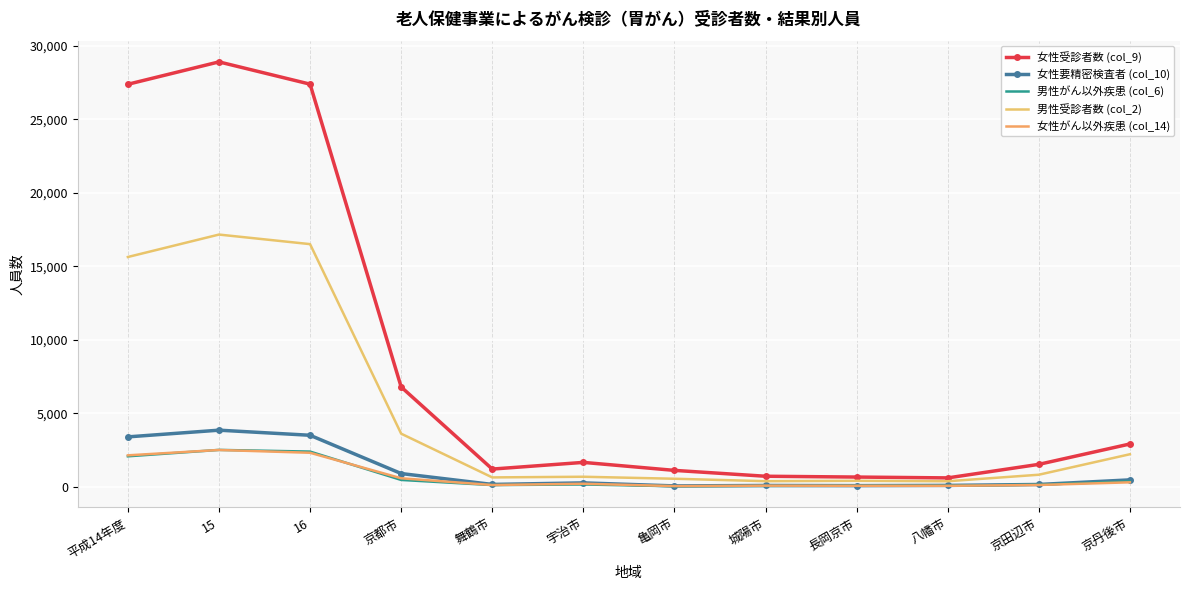

Rank the series by their maximum value, from lowest to highest.

女性がん以外疾患 (col_14), 男性がん以外疾患 (col_6), 女性要精密検査者 (col_10), 男性受診者数 (col_2), 女性受診者数 (col_9)